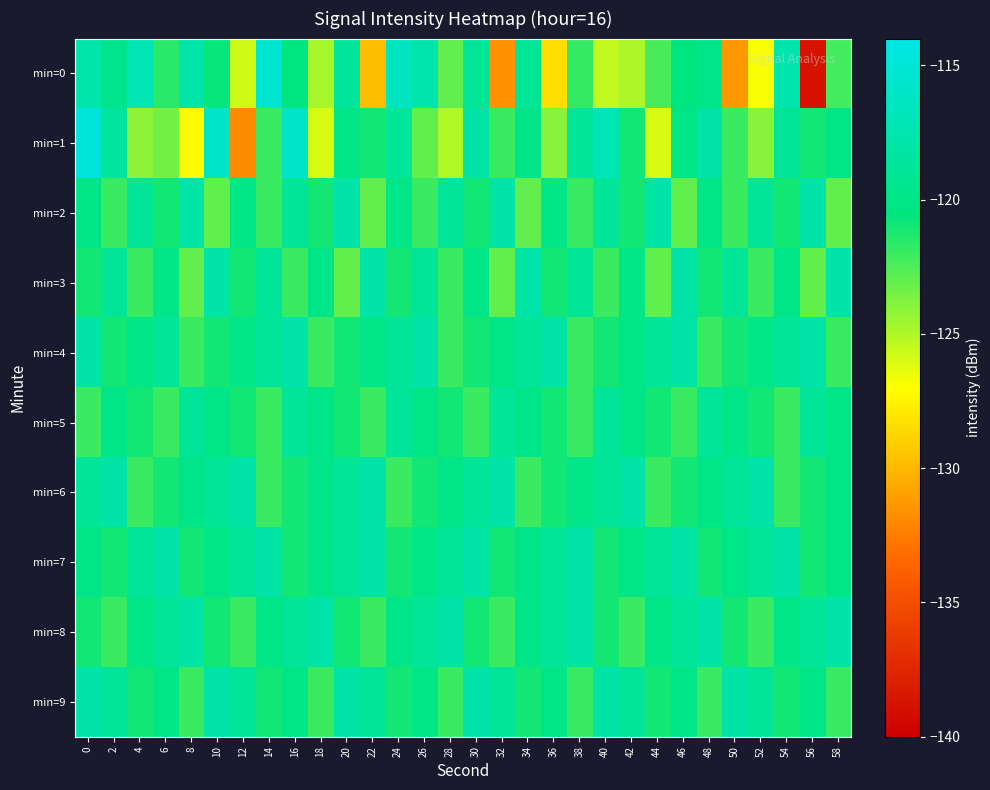

What is the spread (max minus min) of values at 32?

13.6